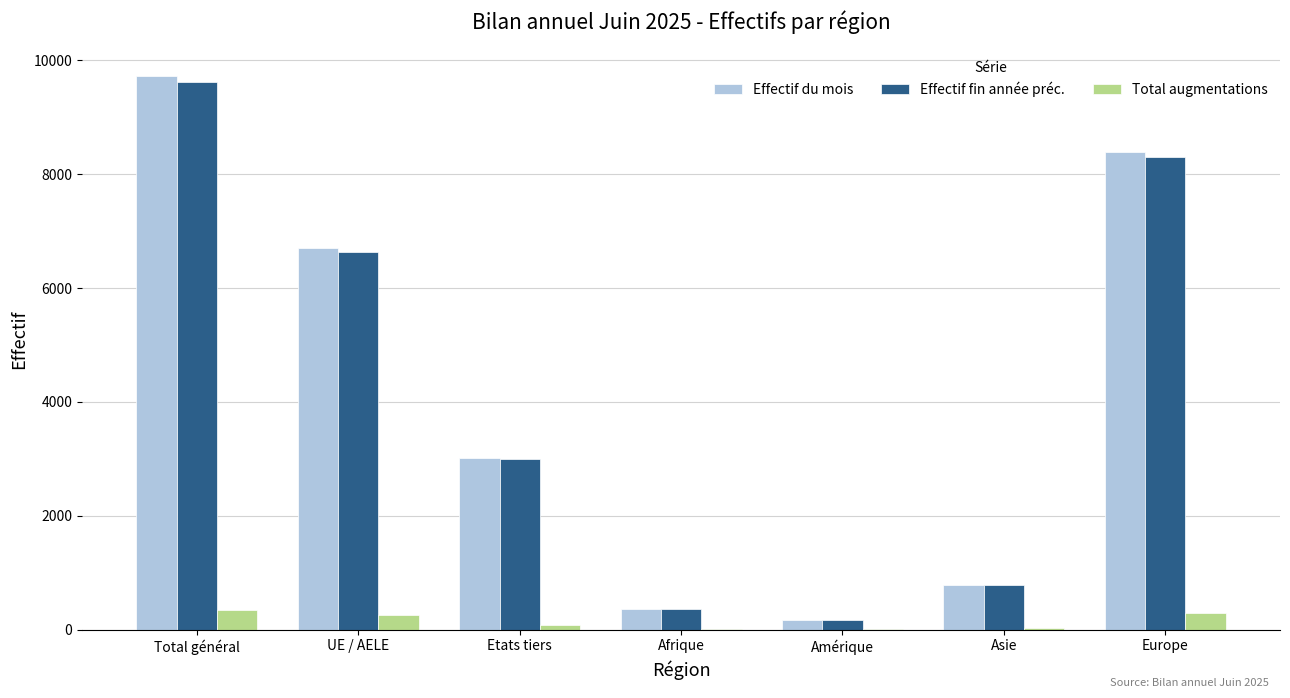

How many series are shown in this chart?

3